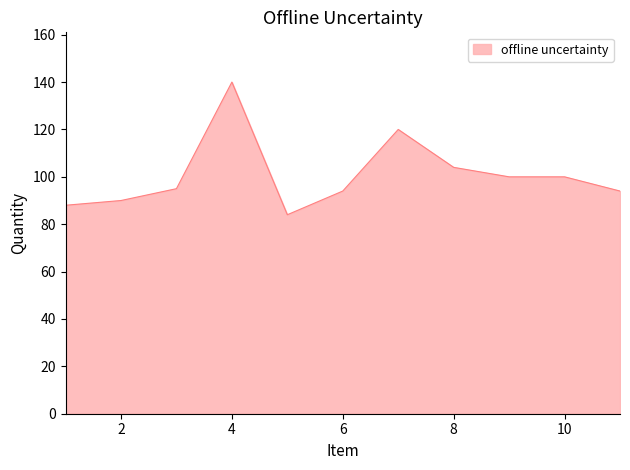

What is the smallest value displayed?

84